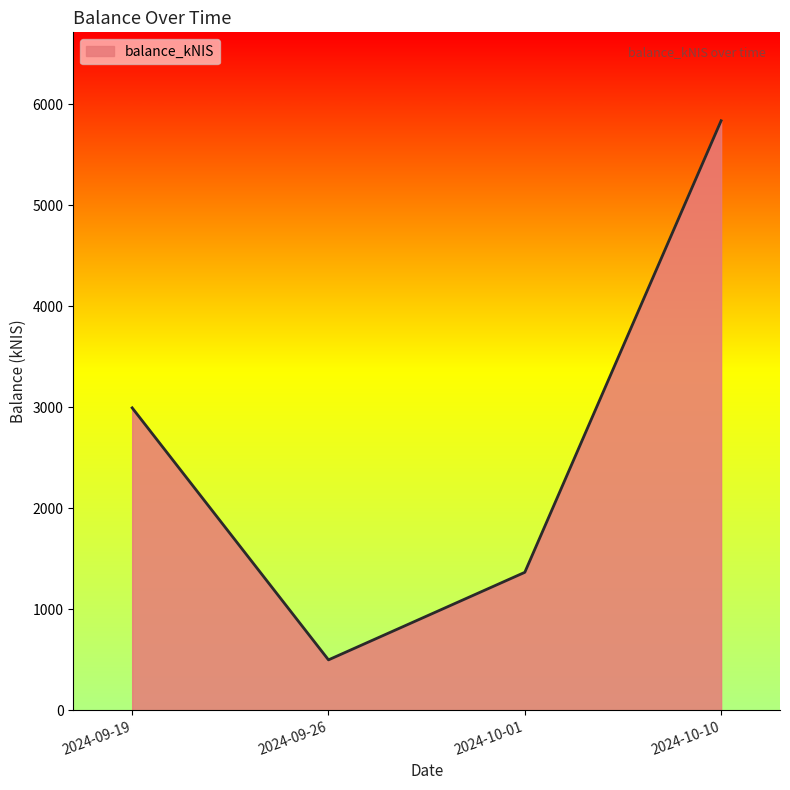

The value at 2024-09-19 is 4892.2. True or false?

False